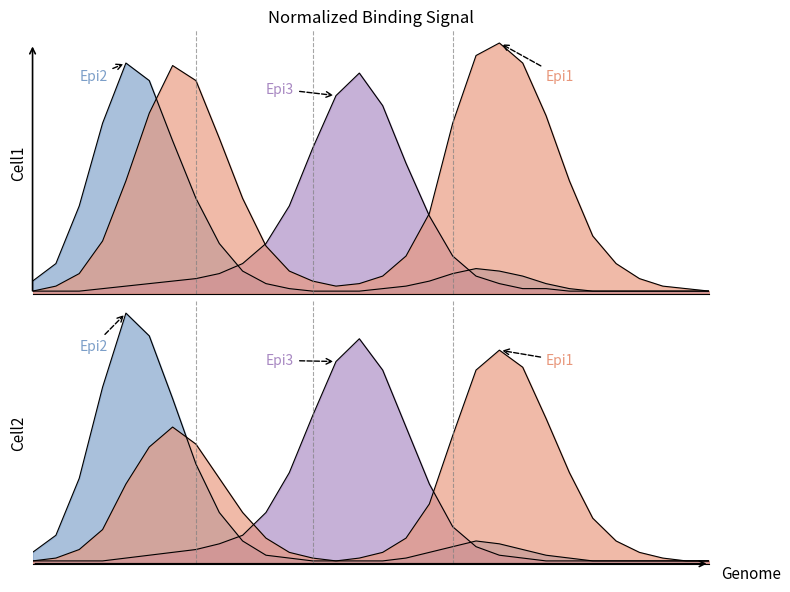

Is the value of Cell2_Epi1 at 10 greater than the value of Cell1_Epi1 at 18?

No